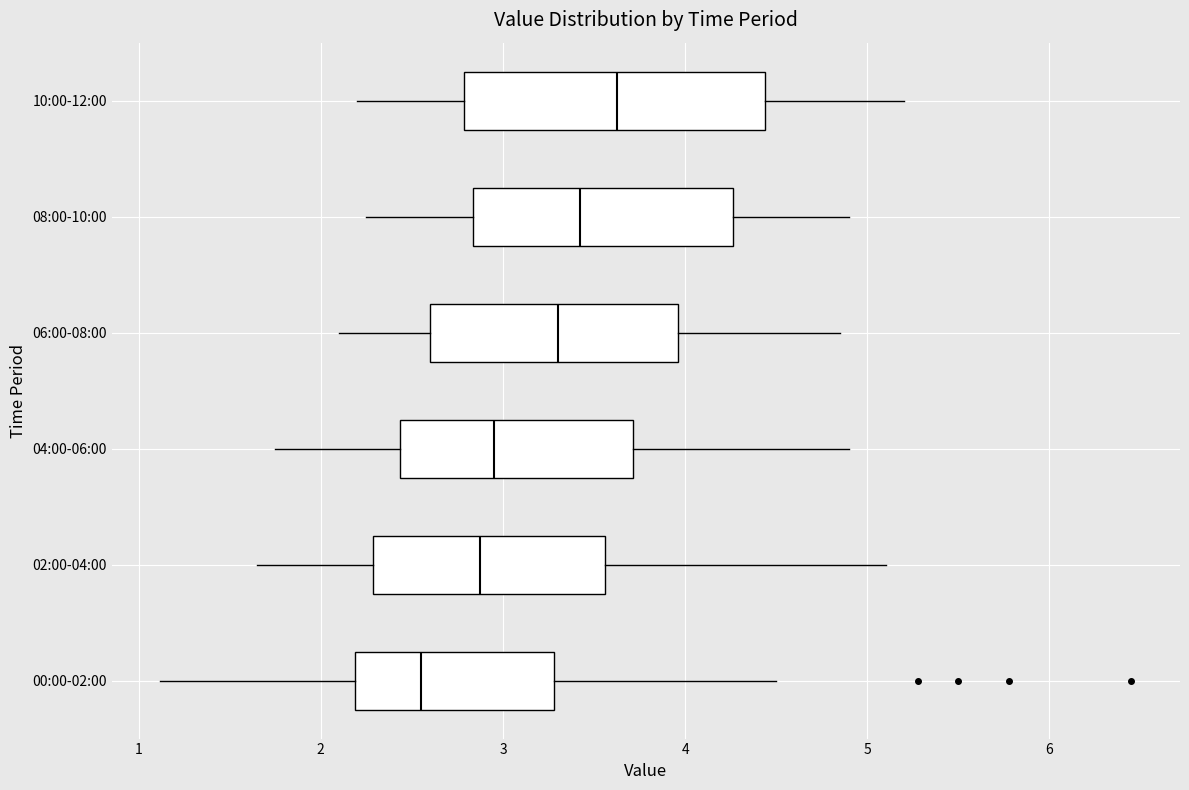

Reading bottom to top, read every box against the x-axis: the position of its median line, the range the box covers, and the ends of its whiskers. The values are not printed on the chart, so give them approximately, as read against the axis.

00:00-02:00: median 2.6, box 2.2 to 3.3, whiskers 1.1 to 4.5
02:00-04:00: median 2.9, box 2.3 to 3.6, whiskers 1.7 to 5.1
04:00-06:00: median 3.0, box 2.4 to 3.7, whiskers 1.8 to 4.9
06:00-08:00: median 3.3, box 2.6 to 4.0, whiskers 2.1 to 4.9
08:00-10:00: median 3.4, box 2.8 to 4.3, whiskers 2.3 to 4.9
10:00-12:00: median 3.6, box 2.8 to 4.4, whiskers 2.2 to 5.2